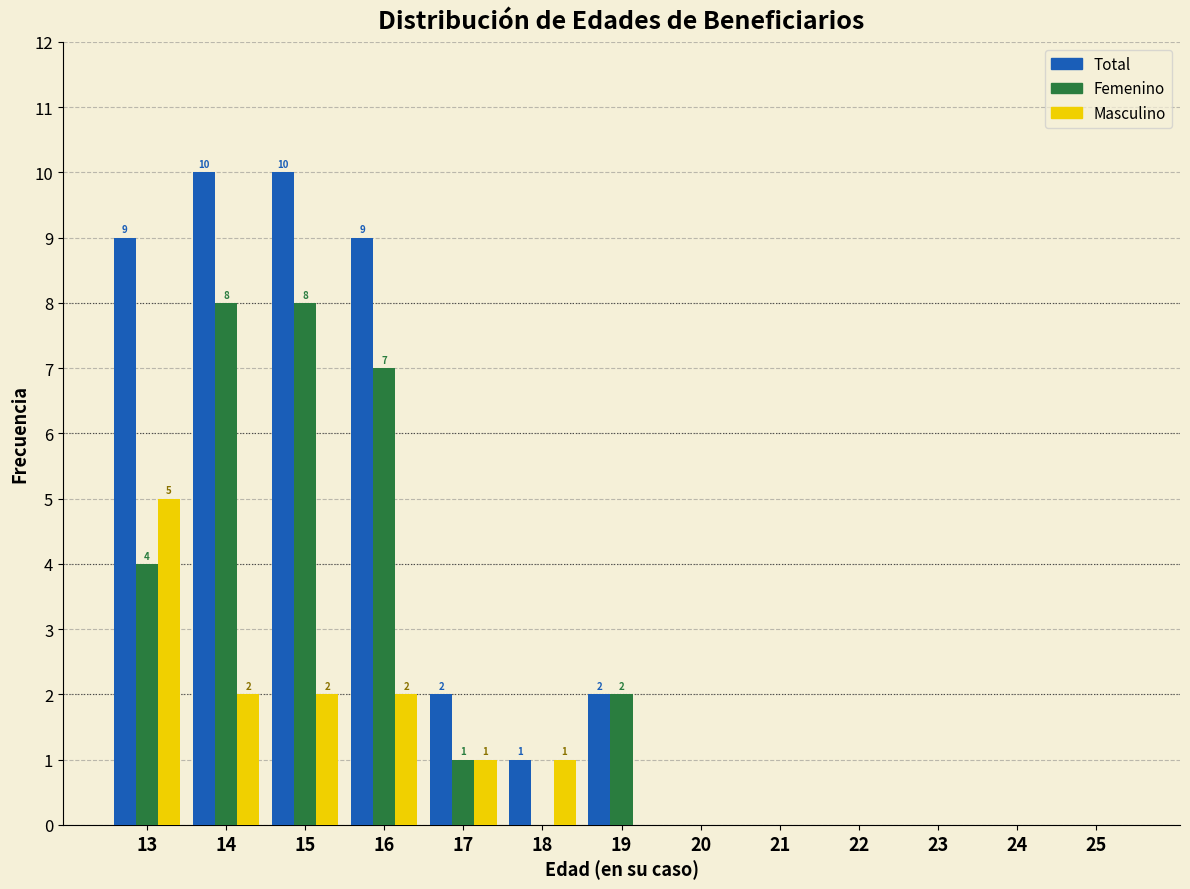

At which label does Masculino reach its peak?

13